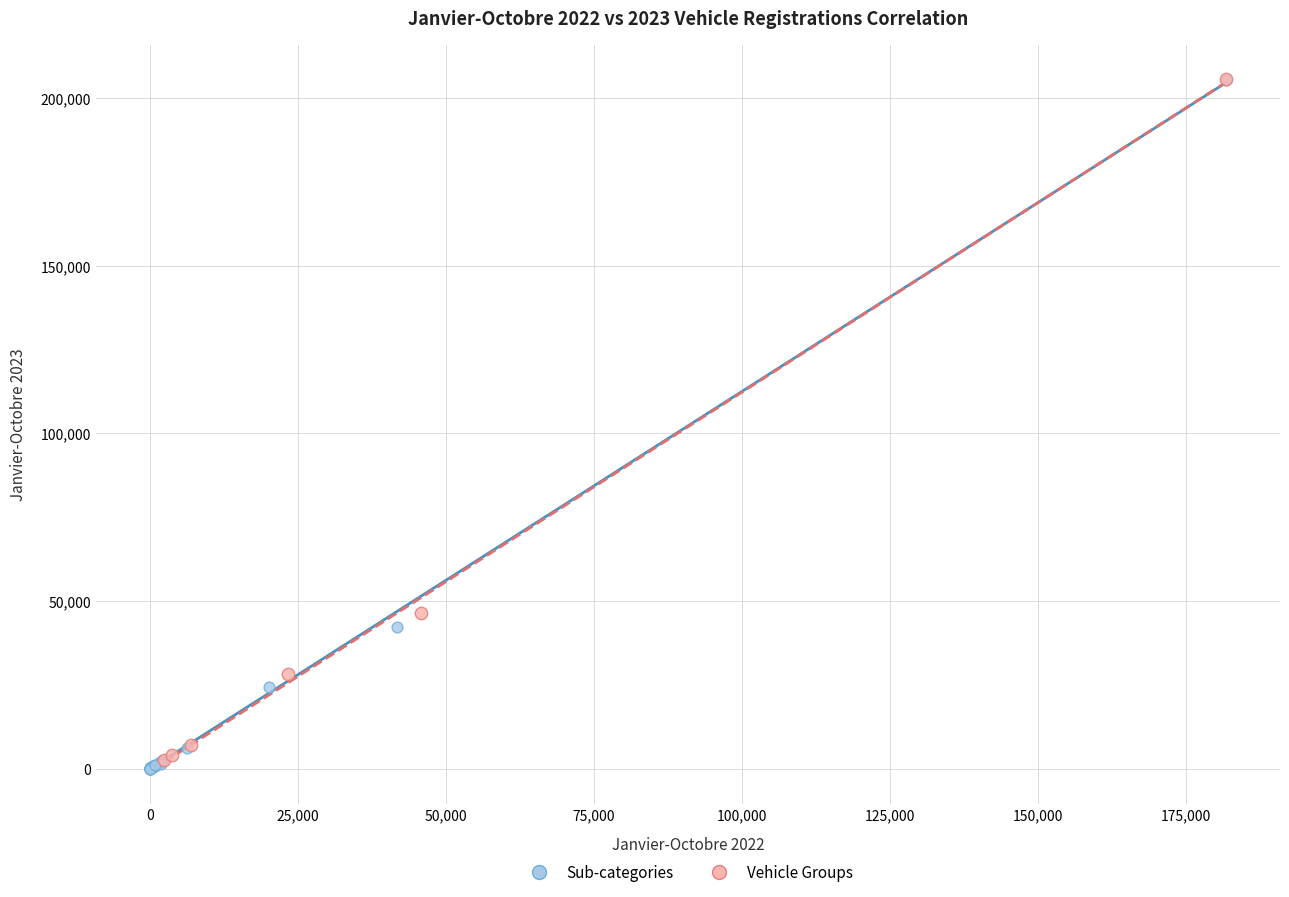

Which series has the widest spread of Y values?

Sub-categories